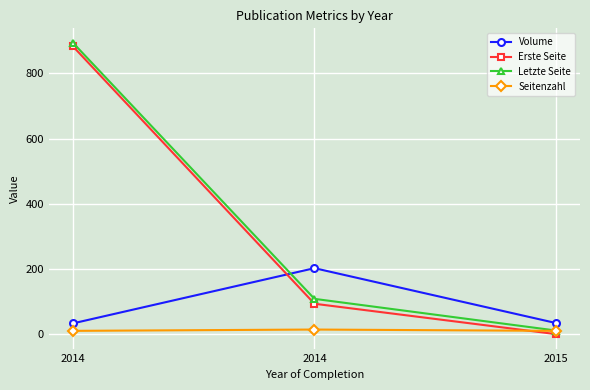

How many lines are shown in the chart?

4